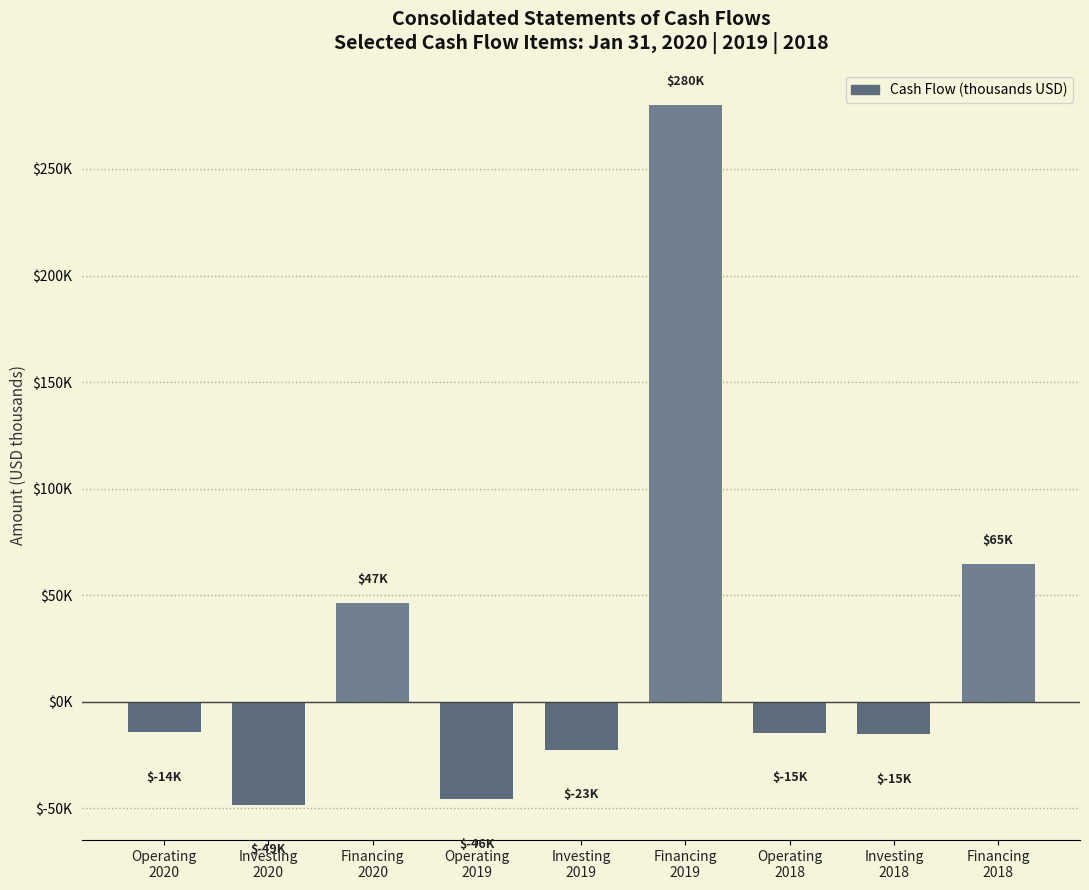

Rank the categories by value from highest to lowest.

Financing
2019, Financing
2018, Financing
2020, Operating
2020, Operating
2018, Investing
2018, Investing
2019, Operating
2019, Investing
2020